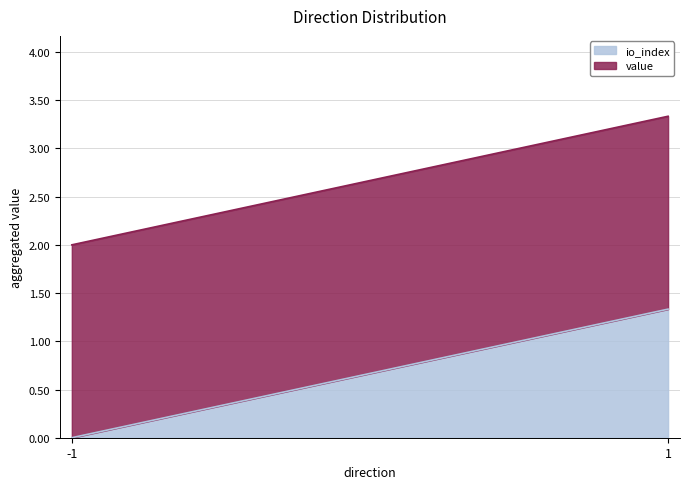

What is the total value across all series at 1?

3.3